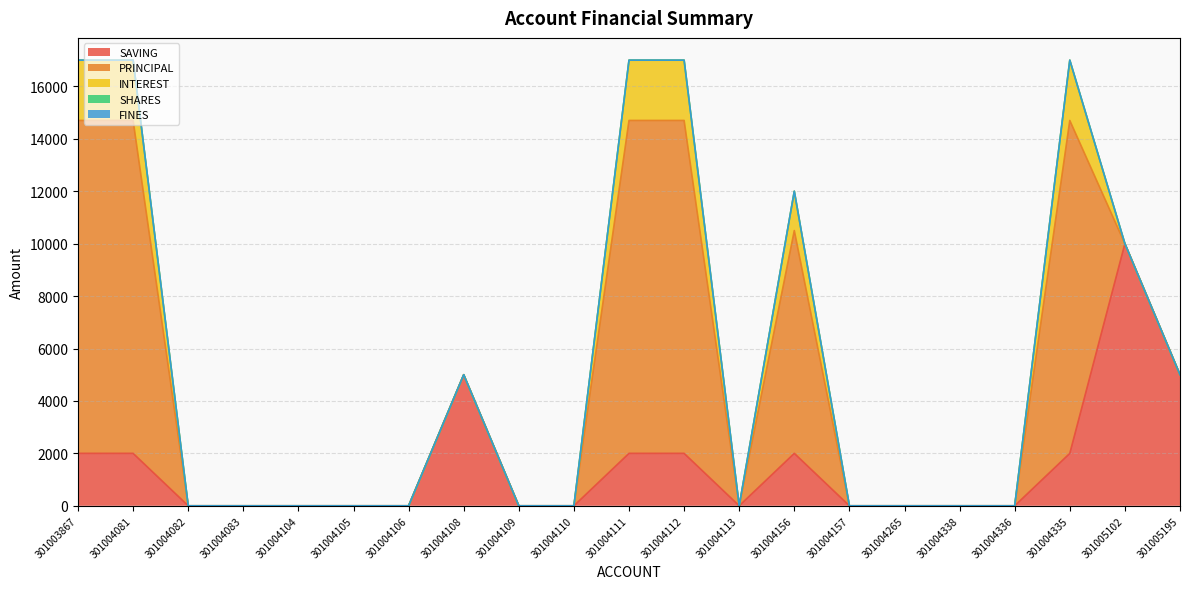

How many series are shown in this chart?

5